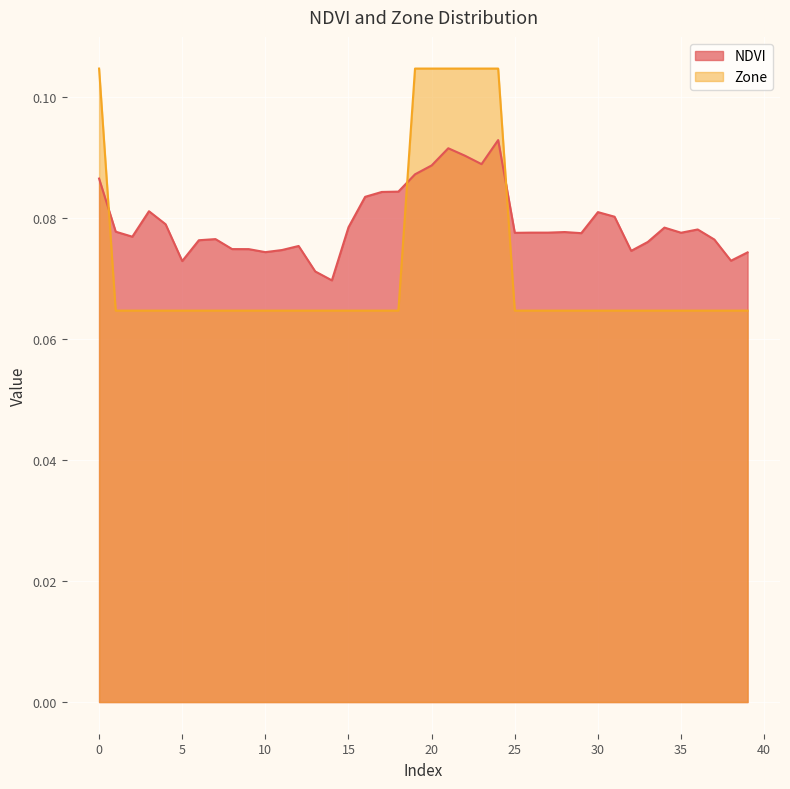

True or false: Zone has a value of 0.0 at 1.

False